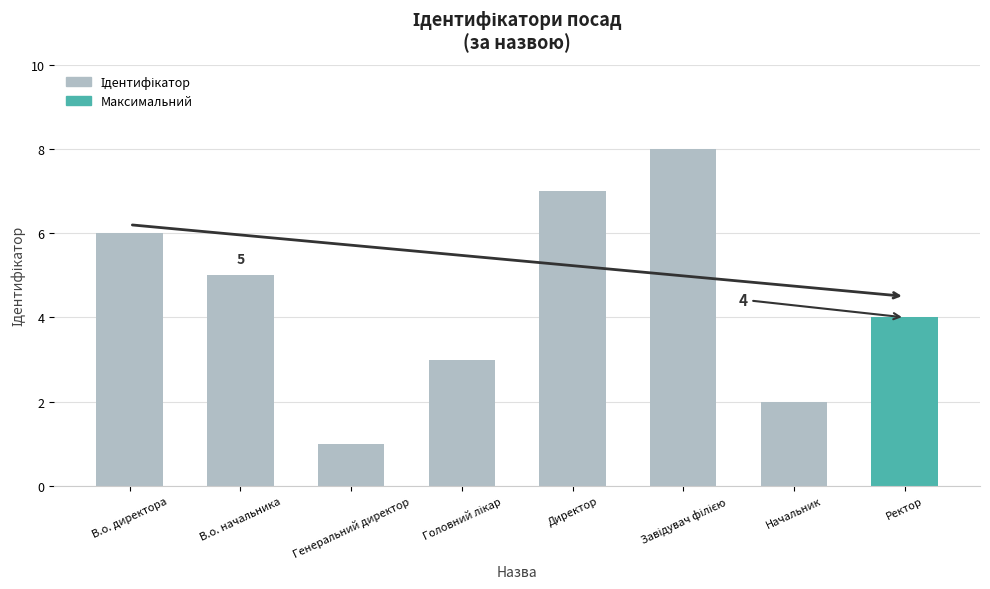

What is the difference between the values at Начальник and В.о. директора?

4